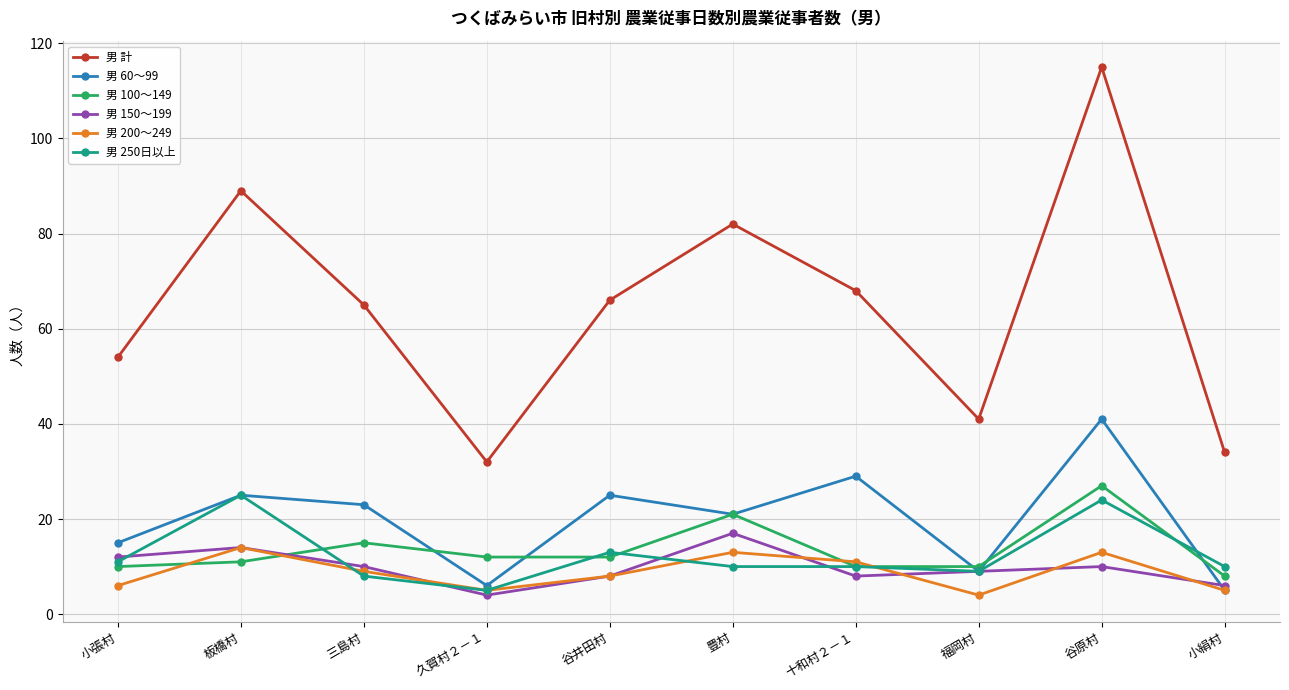

Rank the series by their maximum value, from lowest to highest.

男 200〜249, 男 150〜199, 男 250日以上, 男 100〜149, 男 60〜99, 男 計